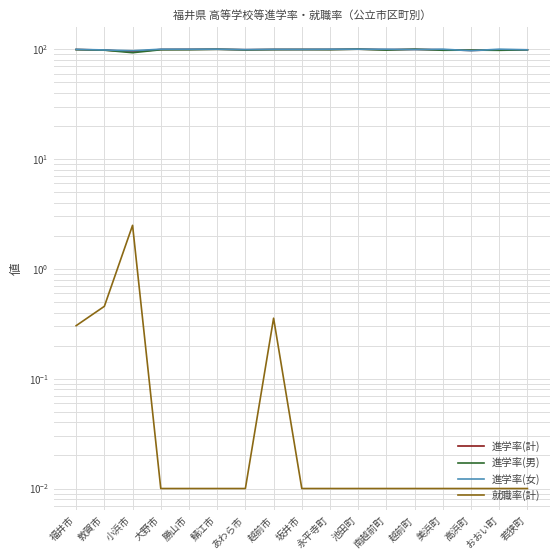

Reading left to right, transcribe all the data shown in this chart.

進学率(計): 99.3	98.2	94.7	99.4	99.5	99.9	98.9	99.4	99.4	99.5	100.0	99.0	99.6	98.8	97.5	98.7	98.7
進学率(男): 99.1	98.0	92.9	98.8	98.9	99.7	98.6	99.1	99.2	99.0	100.0	98.1	100.0	97.8	98.1	97.7	98.7
進学率(女): 99.6	98.4	96.8	100.0	100.0	100.0	99.3	99.8	99.6	100.0	100.0	100.0	99.2	100.0	96.9	100.0	98.8
就職率(計): 0.3	0.5	2.5	0.0	0.0	0.0	0.0	0.4	0.0	0.0	0.0	0.0	0.0	0.0	0.0	0.0	0.0